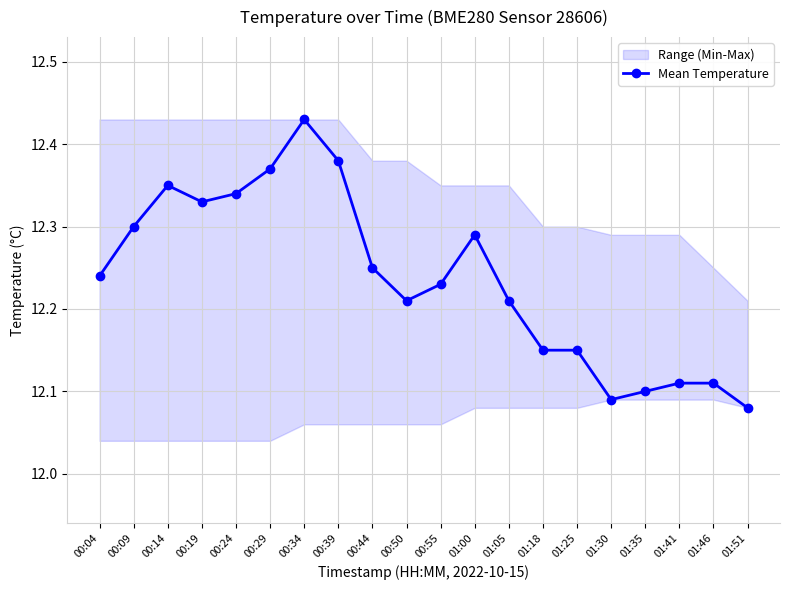

What position from the left is 00:09?

2